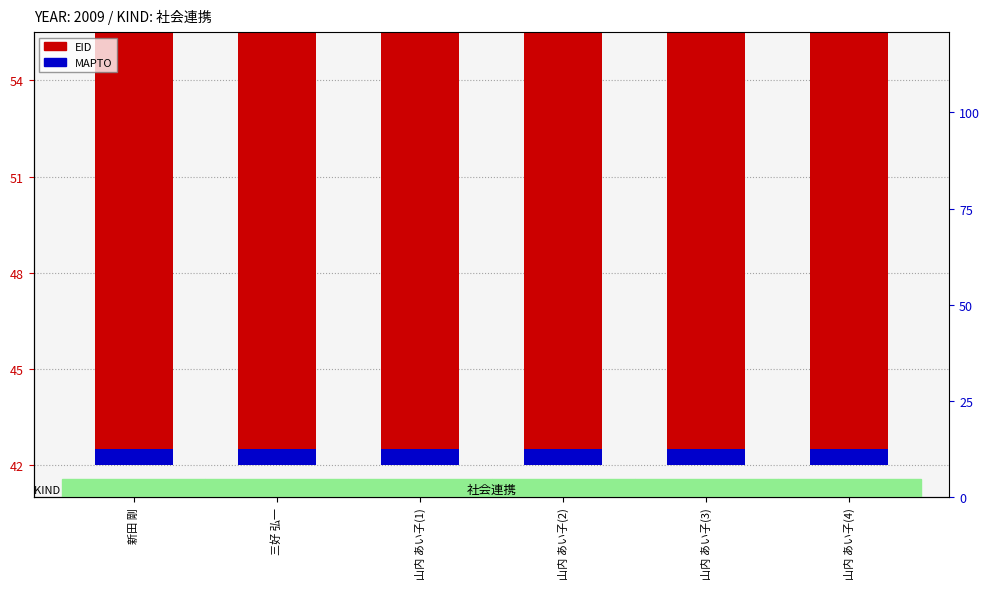

True or false: MAPTO has a value of 0.5 at 山内 あい子(4).

True